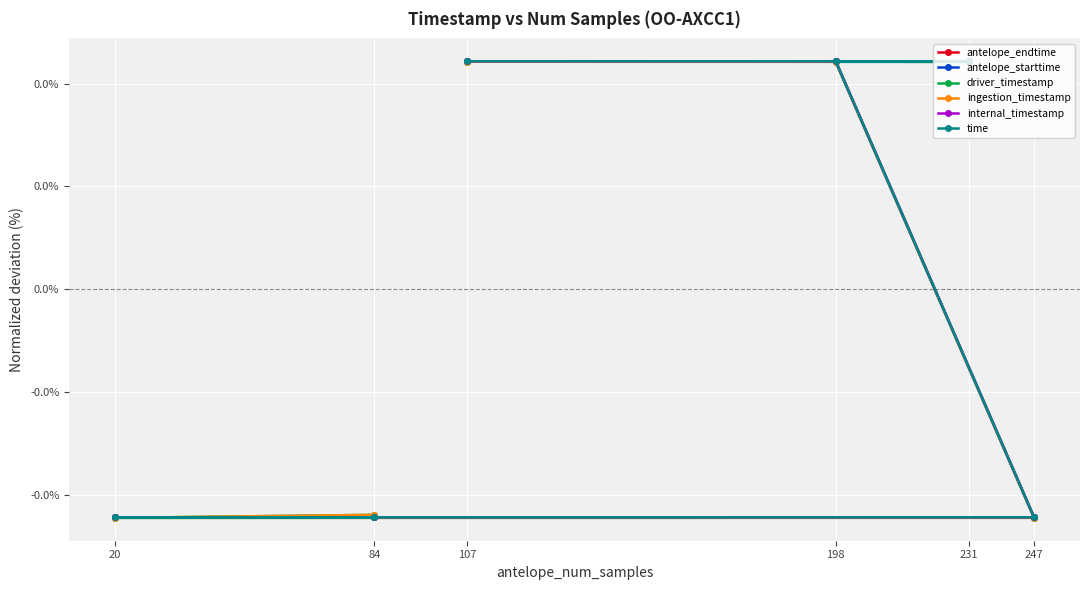

Which label corresponds to the smallest value in the chart?

20